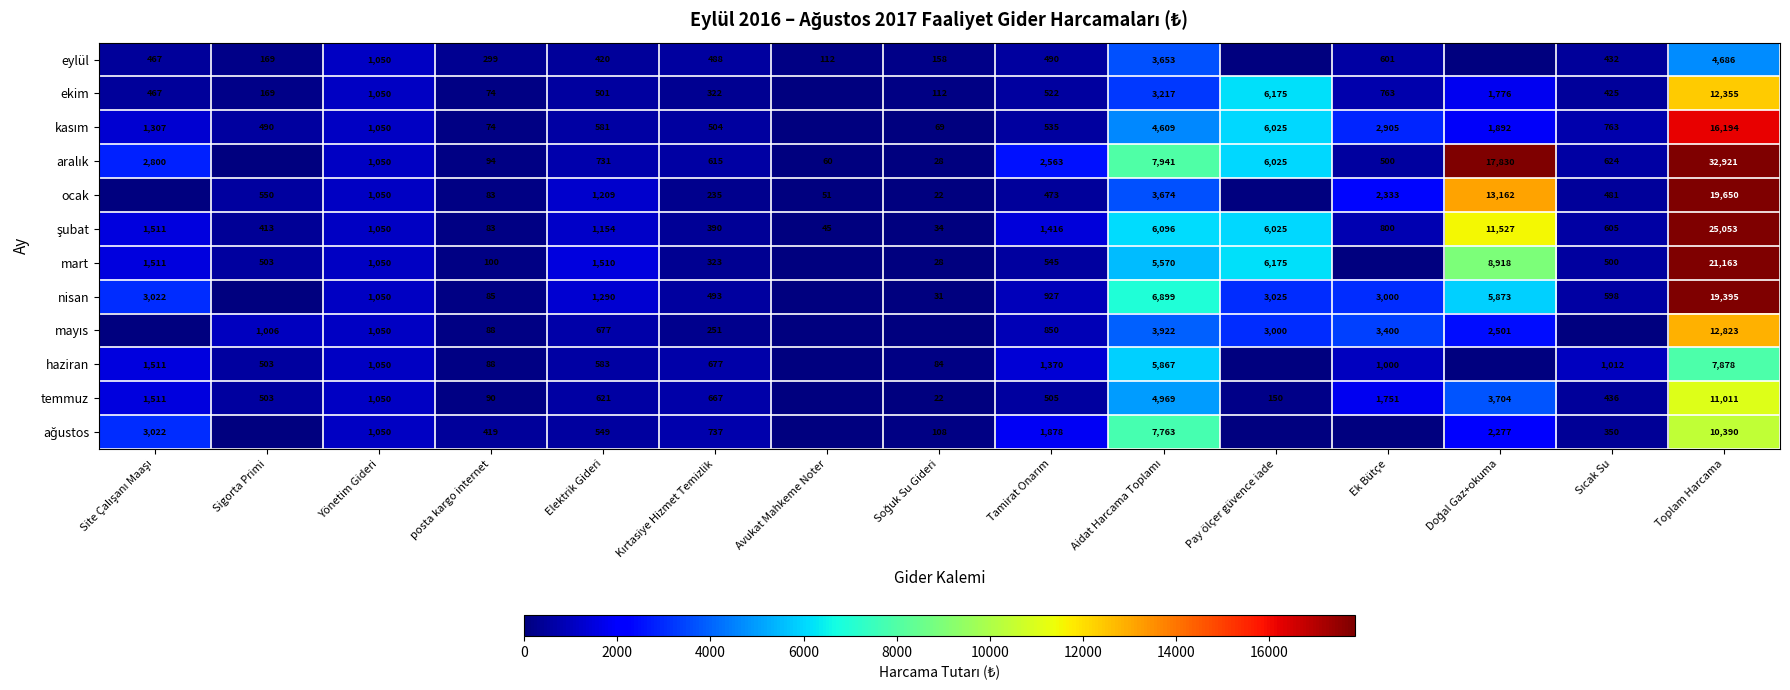

What is the difference between the highest and lowest values at Tamirat Onarım?

2089.7